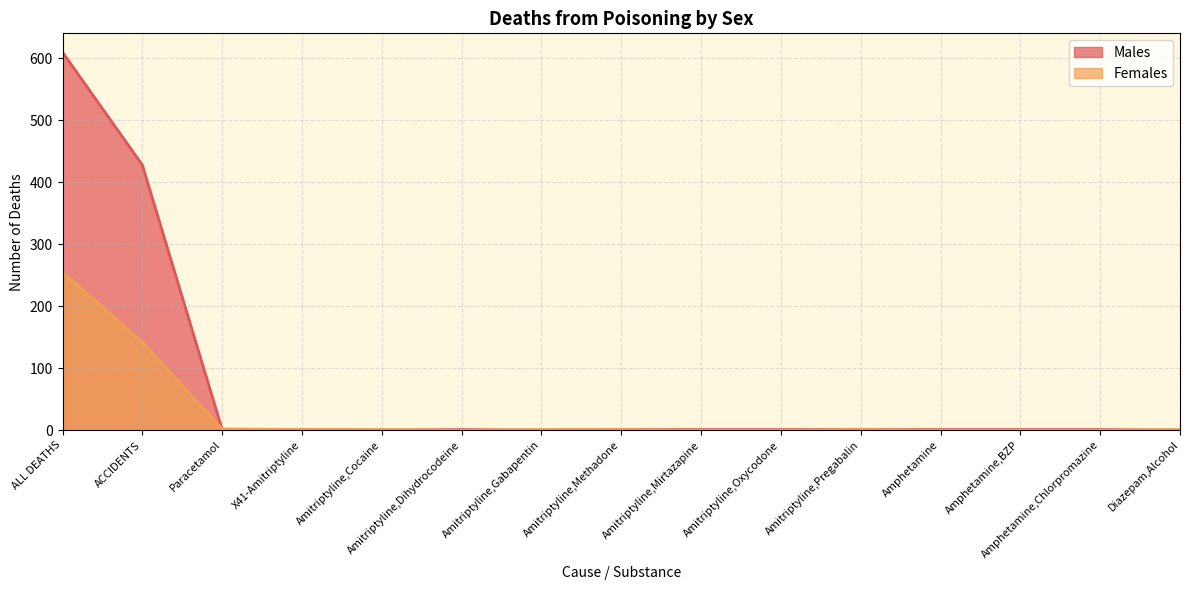

Which series changed the most between Paracetamol and Diazepam,Alcohol?

Males